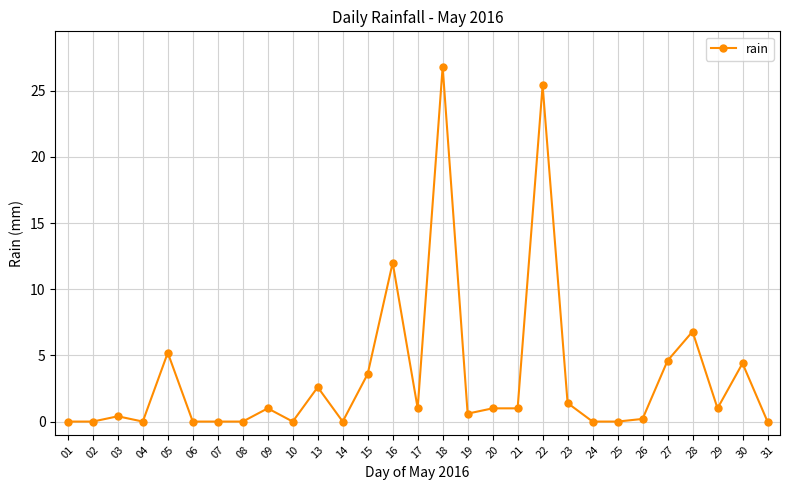

Reading right to left, list all the values displayed in this chart.

0.0	4.4	1.0	6.8	4.6	0.2	0.0	0.0	1.4	25.4	1.0	1.0	0.6	26.8	1.0	12.0	3.6	0.0	2.6	0.0	1.0	0.0	0.0	0.0	5.2	0.0	0.4	0.0	0.0